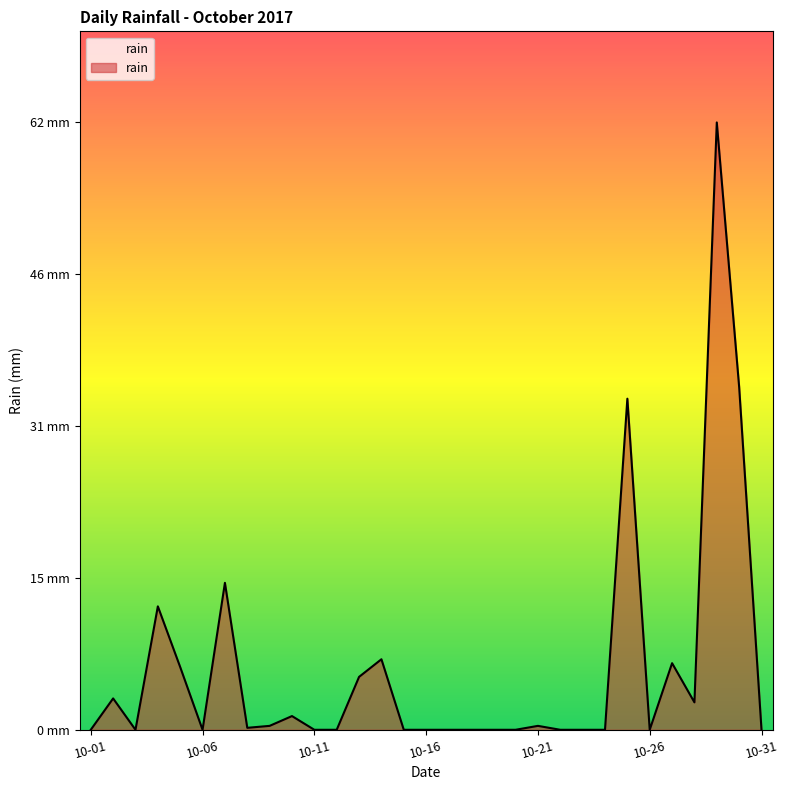

Where is the first local minimum?

2017-10-03